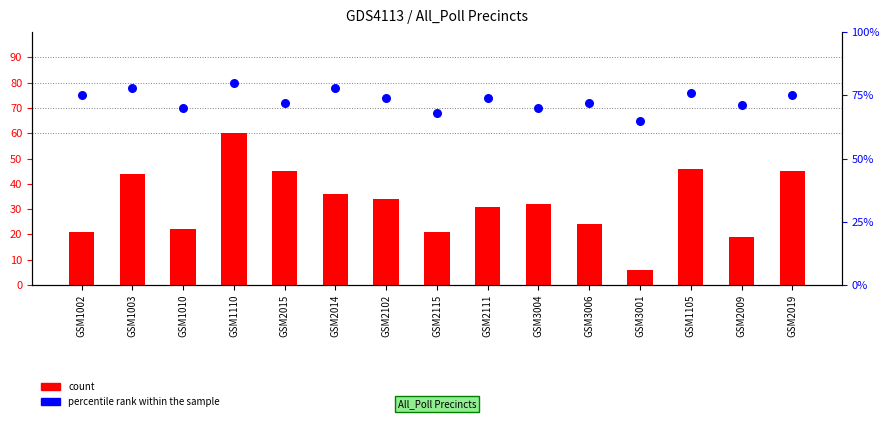

Which series has the widest spread of Y values?

count